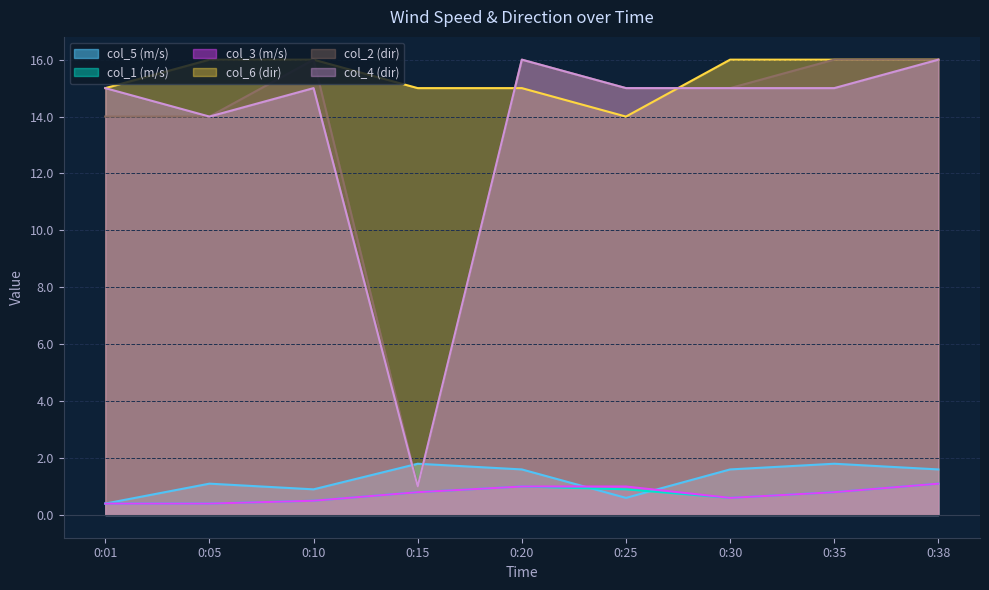

What is the difference between the maximum and minimum values in the col_4 (dir) series?

15.0